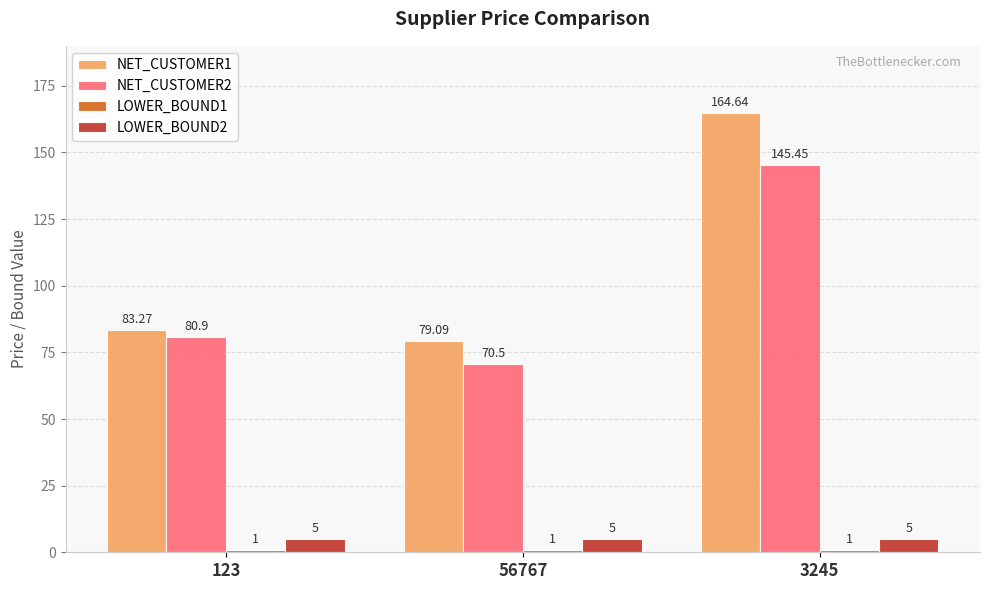

At which category is the sum across all series the highest?

3245